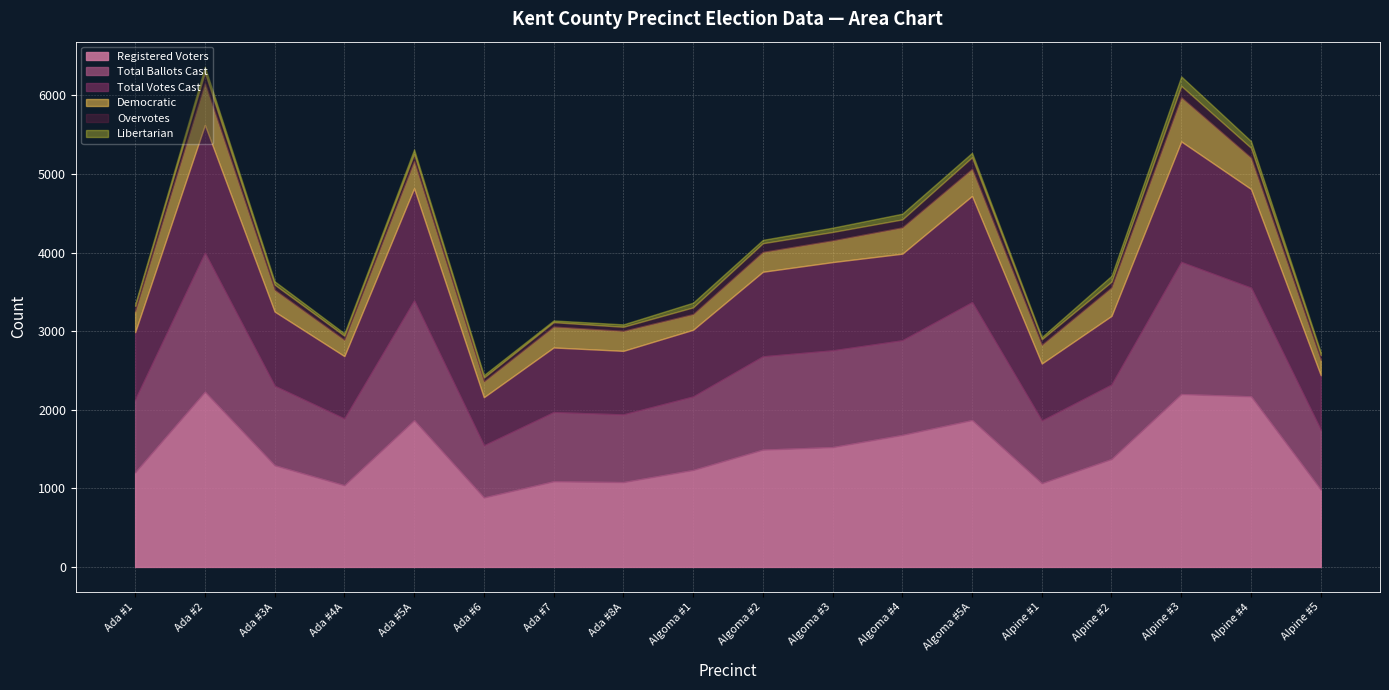

The Registered Voters series shows 1065 at Alpine #1. True or false?

True